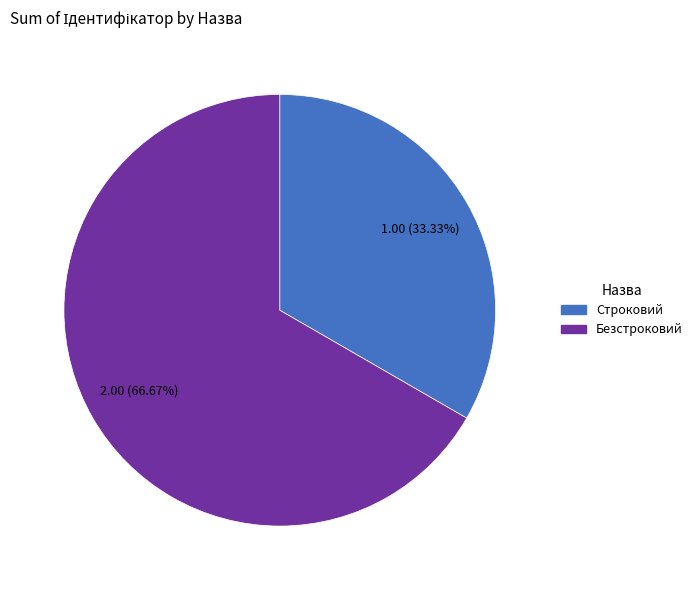

Is Строковий the majority of the pie?

No